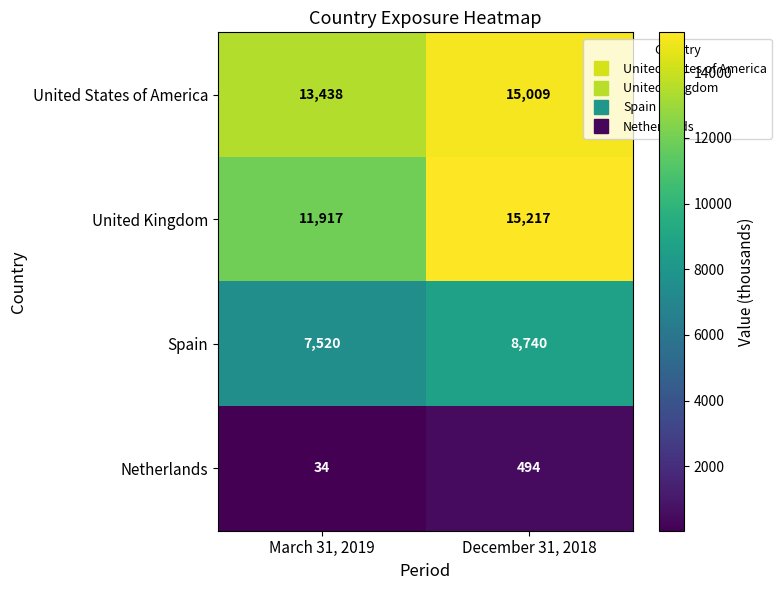

What is the minimum value shown in the chart?

34